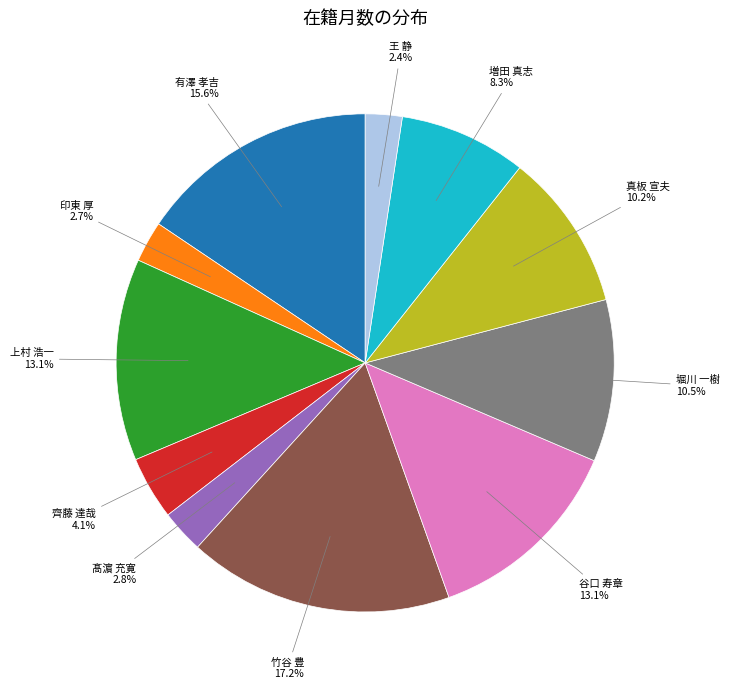

To the nearest percent, what is the difference between the 竹谷 豊 and 谷口 寿章 slice percentages?

4%